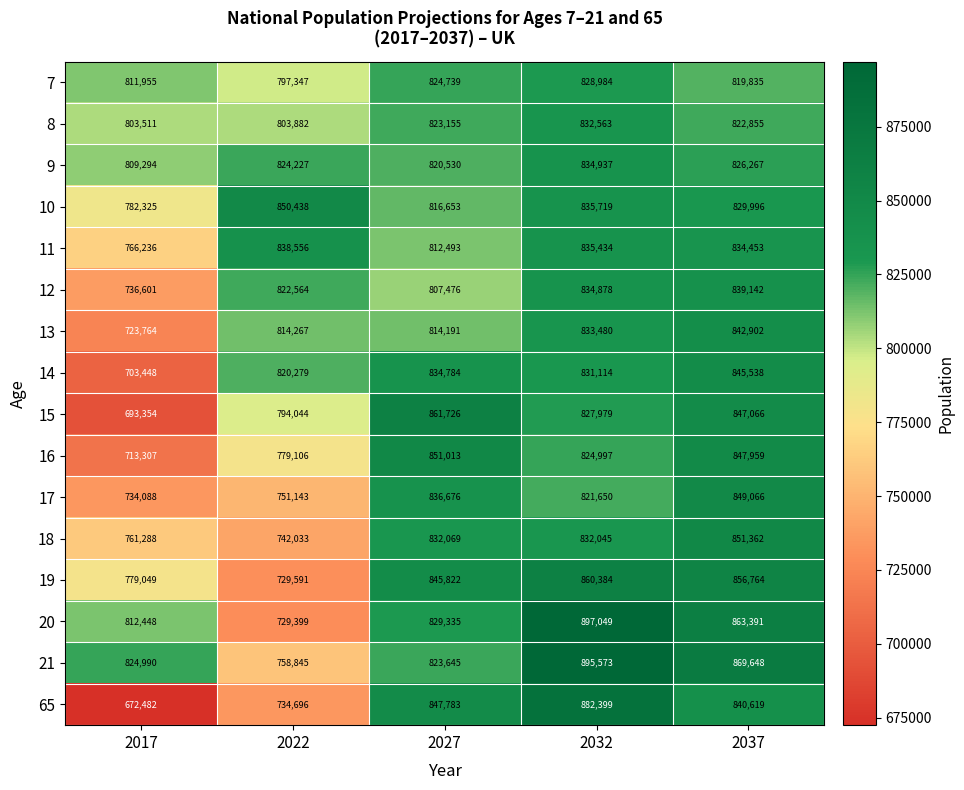

How many distinct data groups are displayed?

16